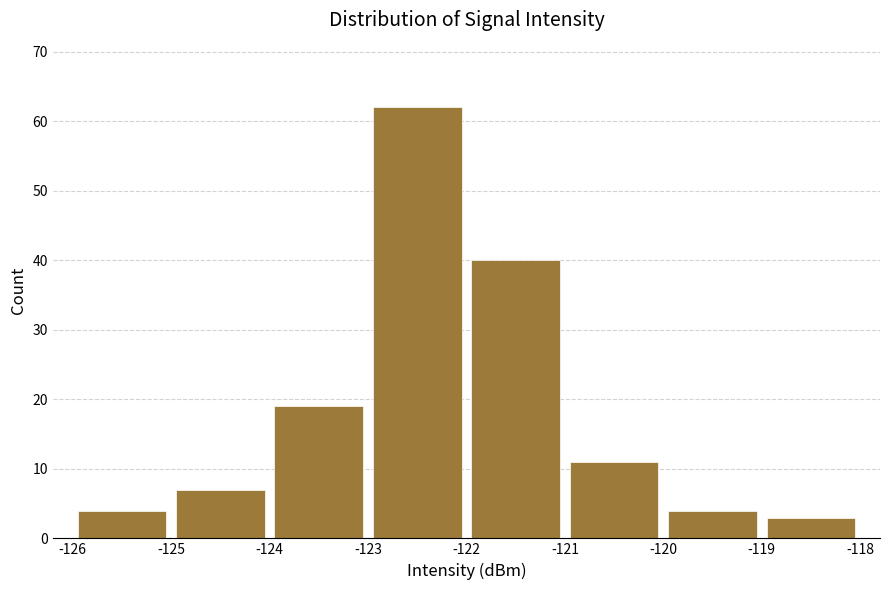

Reading left to right, list every bar in this chart as the range it spans on the x-axis followed by its height. The values are not printed on the chart, so give them approximately, as read against the axis.

-126 to -125: 4
-125 to -124: 7
-124 to -123: 19
-123 to -122: 62
-122 to -121: 40
-121 to -120: 11
-120 to -119: 4
-119 to -118: 3